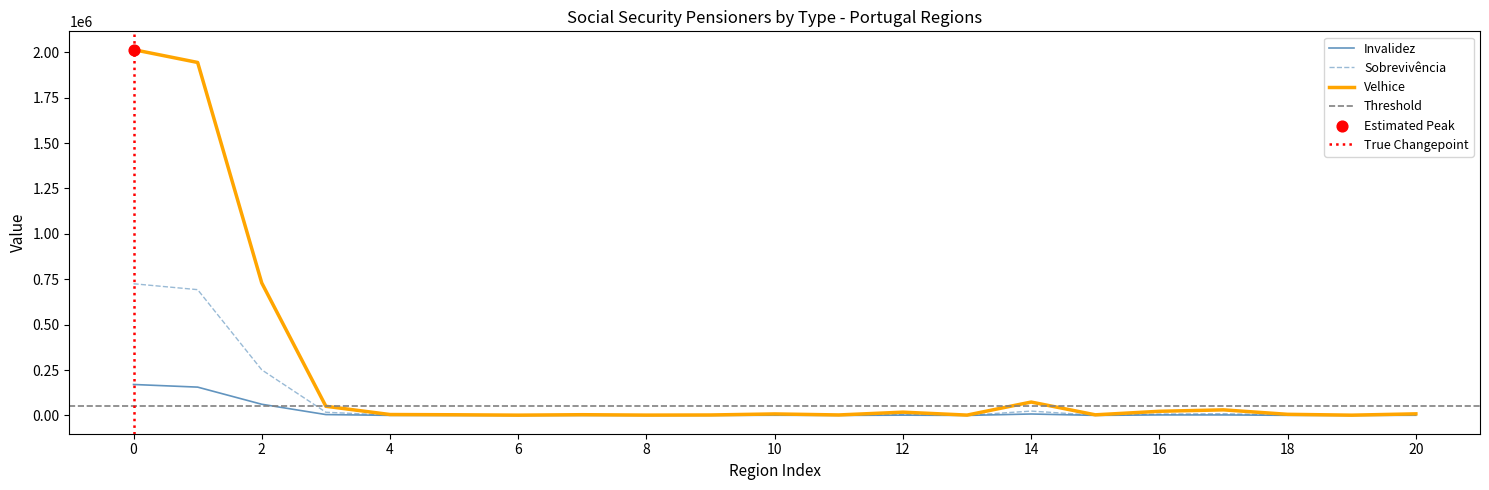

What are all the series names shown in the legend?

Sobrevivência, Velhice, Invalidez